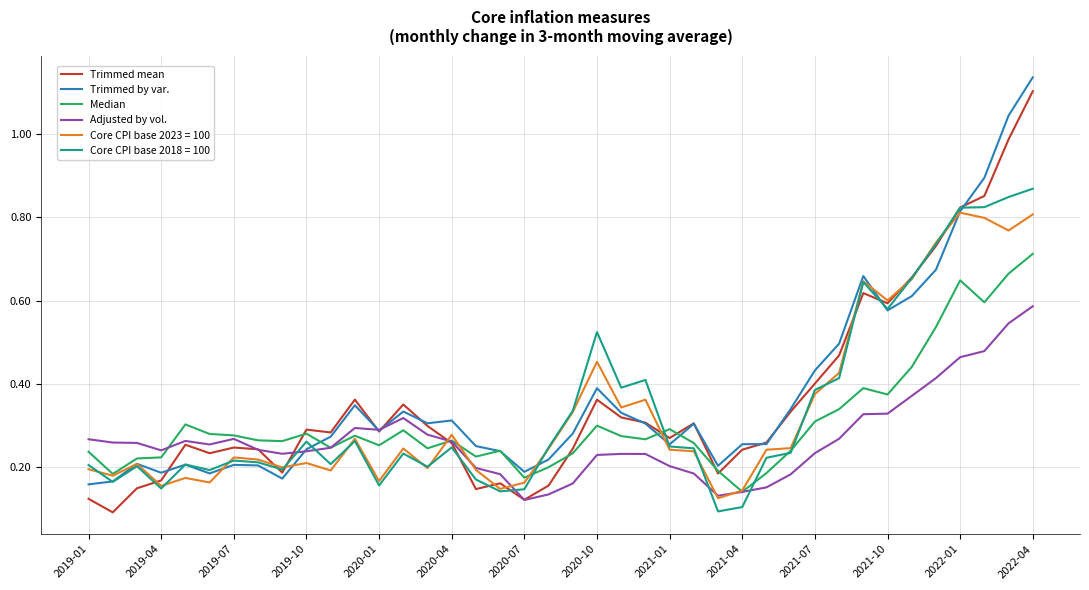

Which series has the widest spread of values?

Trimmed mean